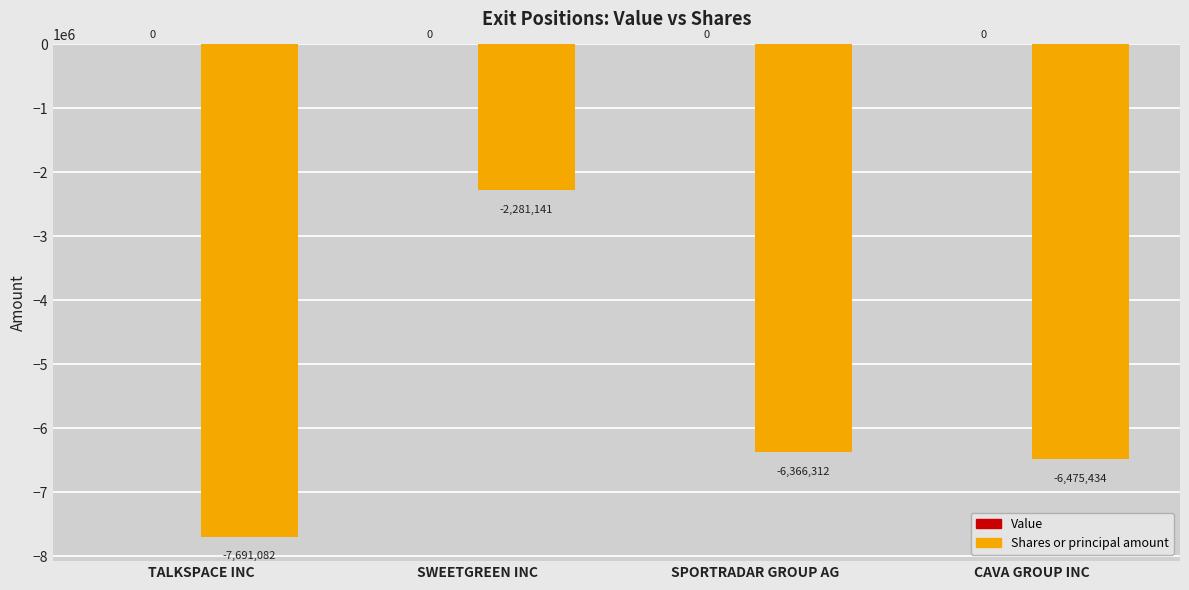

What is the greatest value displayed?

-2281141